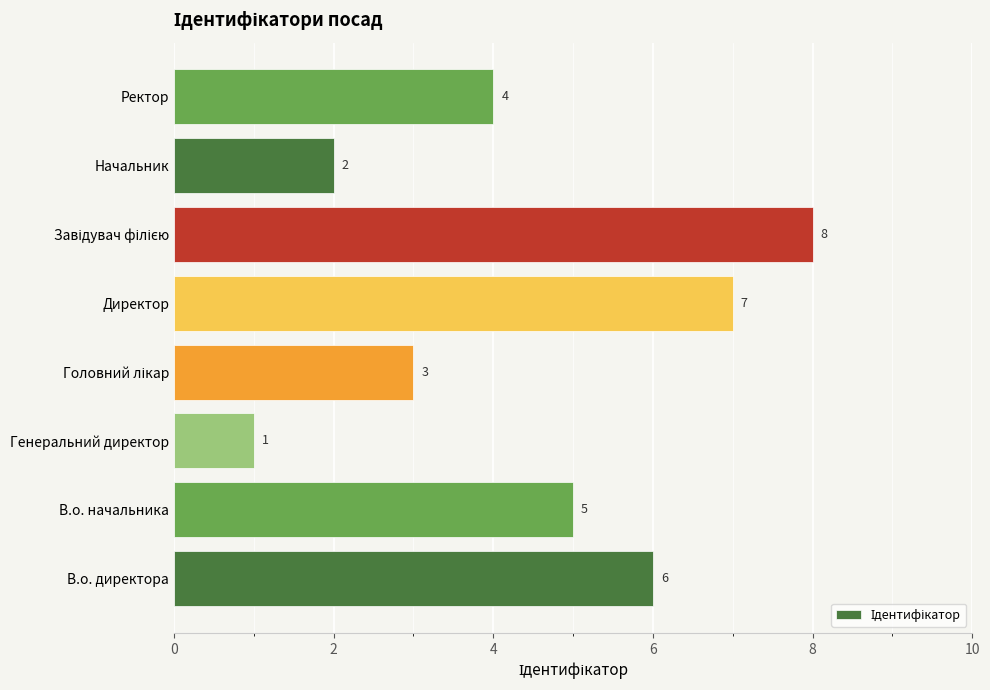

Approximately how many times larger is the value at В.о. директора compared to Директор?

0.9